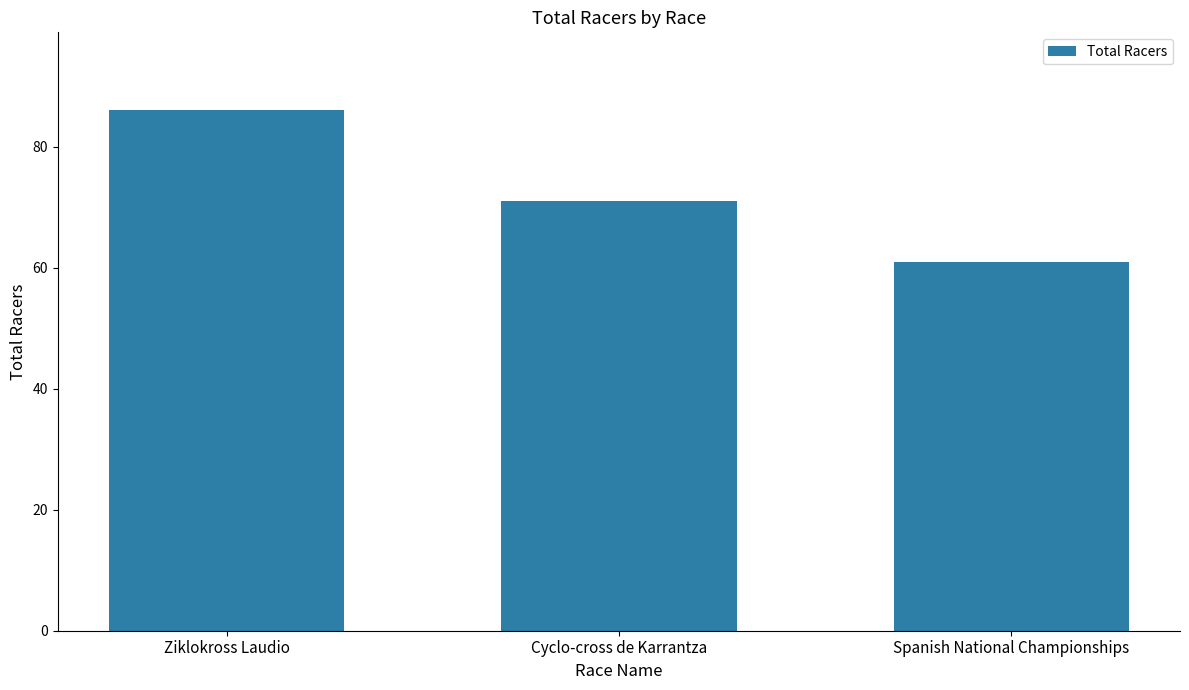

How many values are between 61 and 86?

3